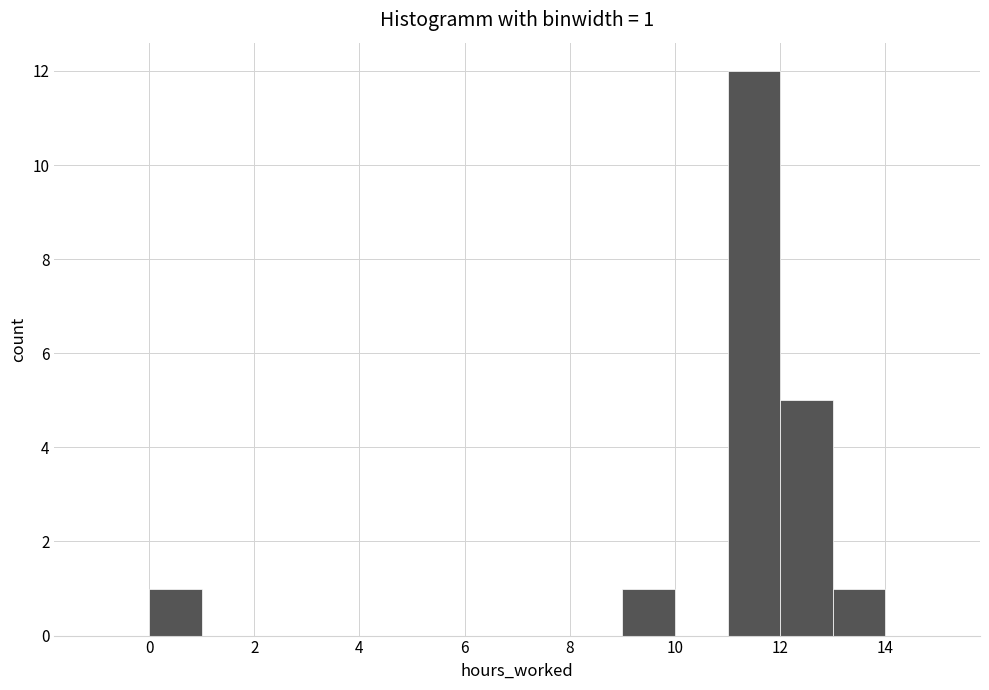

Which range on the x-axis has the tallest bar?

11 to 12